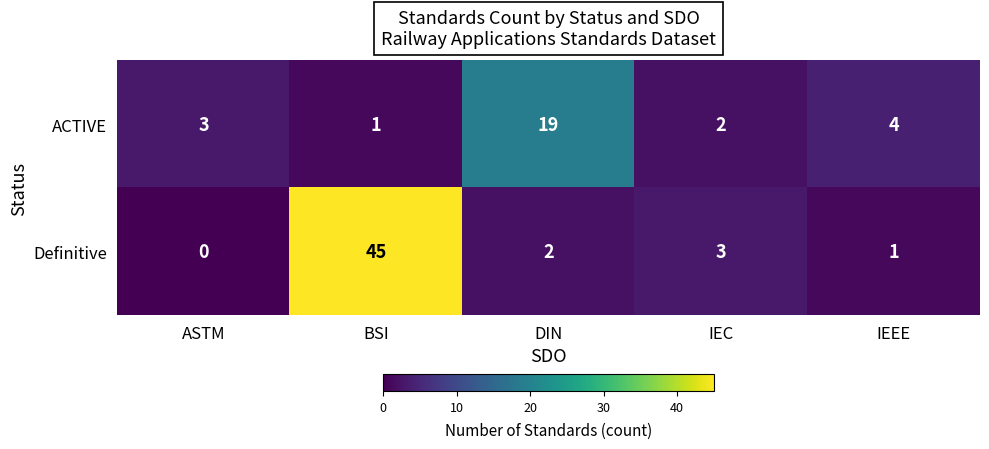

Where does the Definitive series first go above 2?

BSI